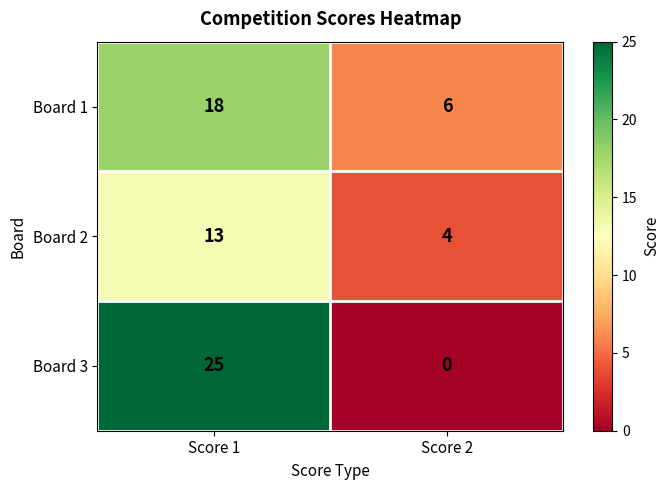

What is the sum of the Board 3 values at Score 1 and Score 2?

25